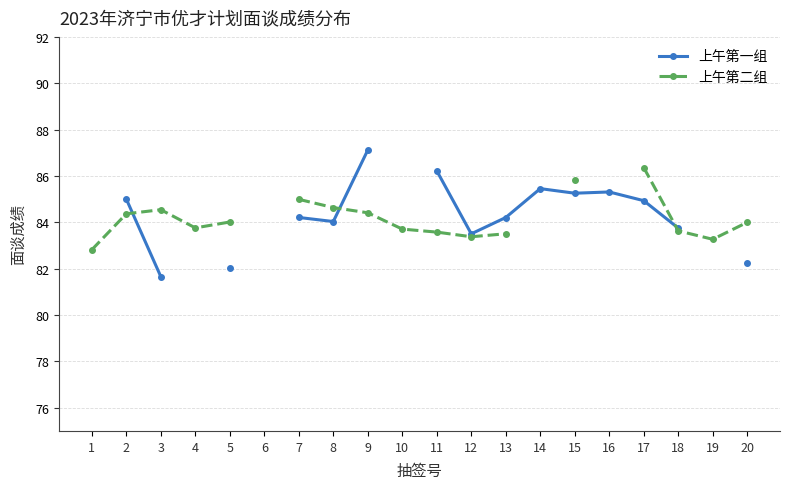

What is the spread (max minus min) of values at 3?

2.9